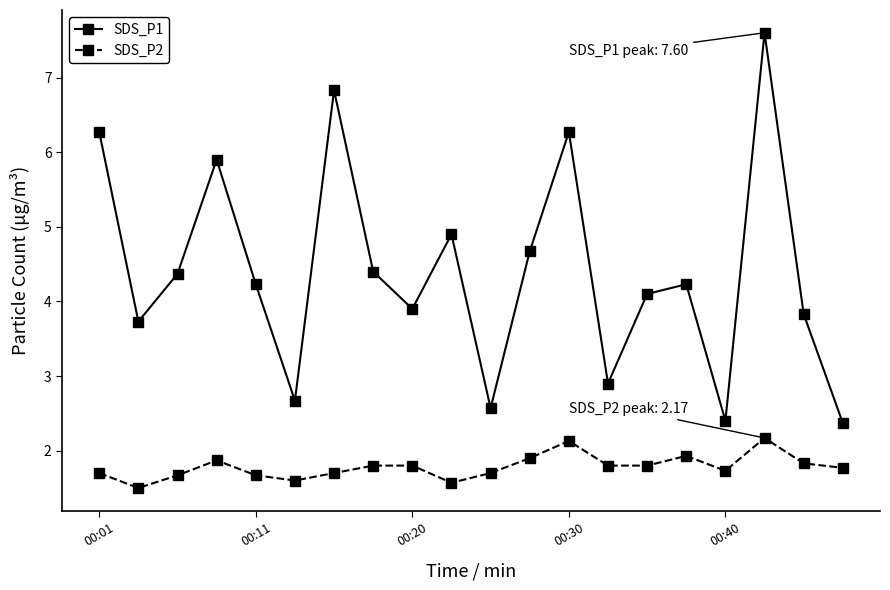

List the series in order of their peak value, highest first.

SDS_P1, SDS_P2